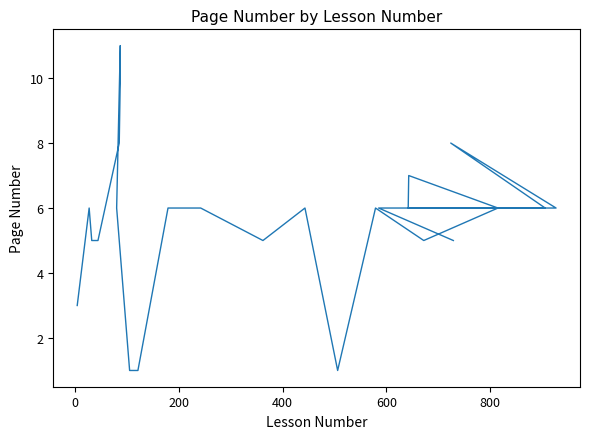

True or false: there are more than 0 points higher than both neighbors.

True